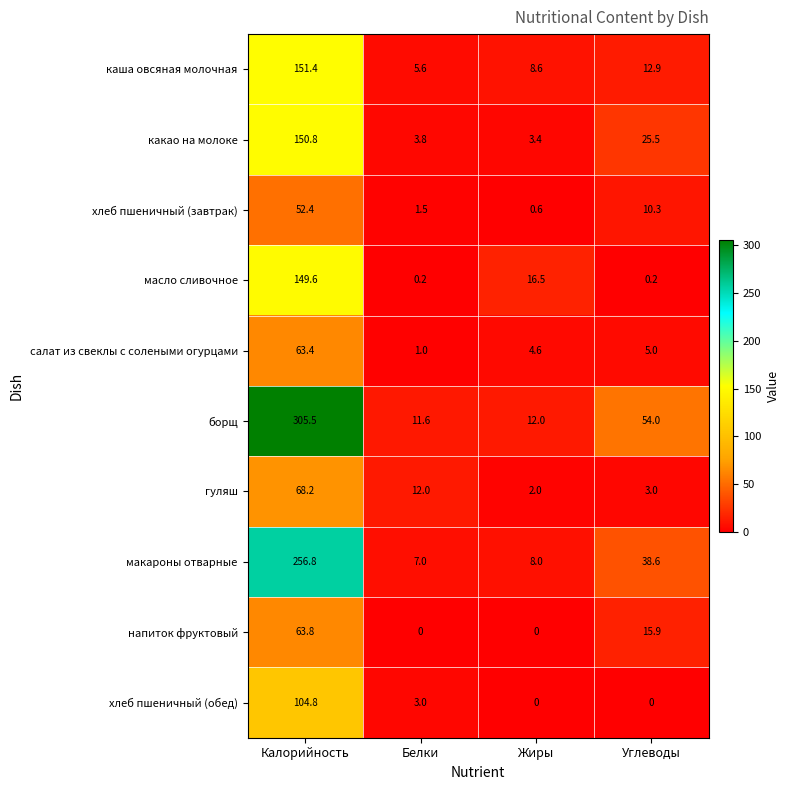

Rank the series at Белки from lowest to highest value.

напиток фруктовый, масло сливочное, салат из свеклы с солеными огурцами, хлеб пшеничный (завтрак), хлеб пшеничный (обед), какао на молоке, каша овсяная молочная, макароны отварные, борщ, гуляш